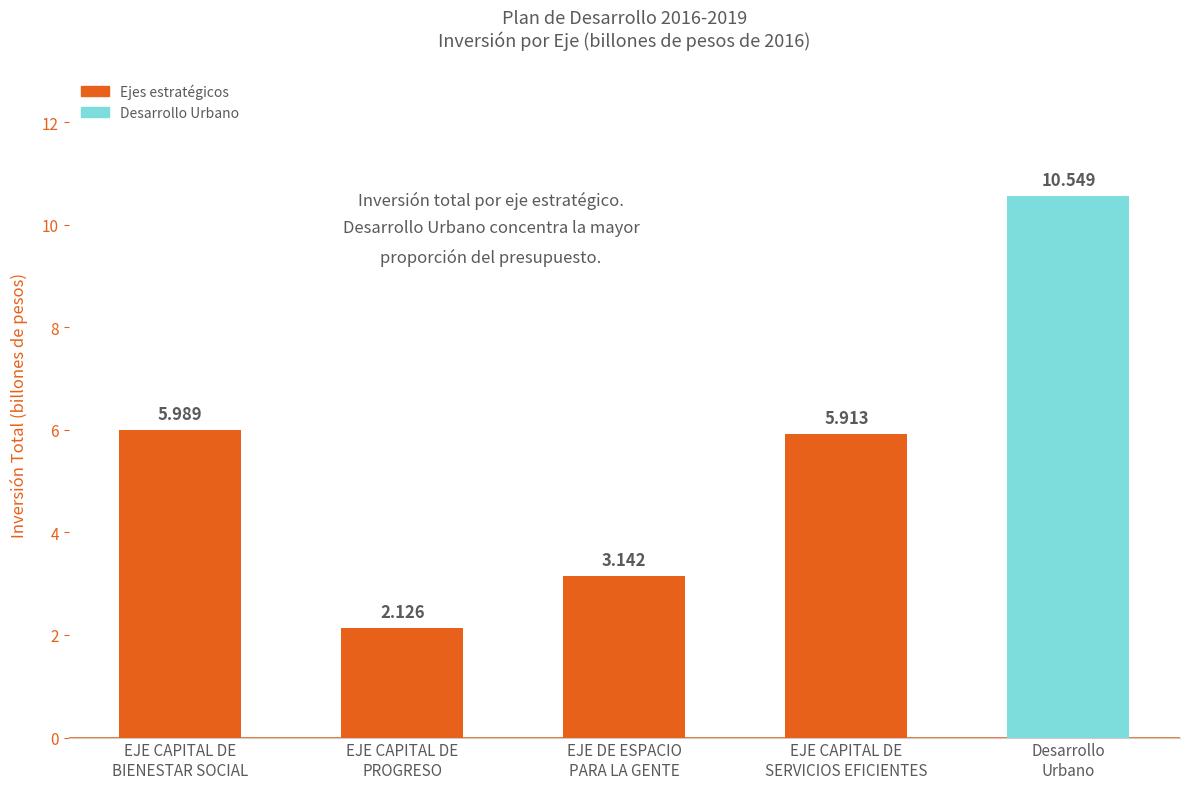

Are the bars grouped side by side (vs. stacked)?

No